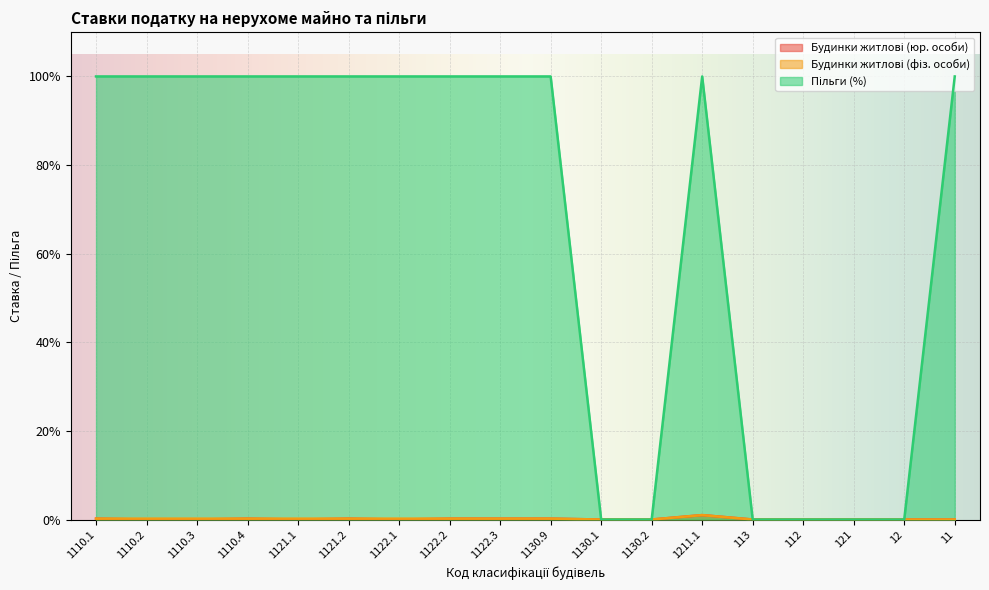

What is the difference between the maximum and minimum values in the Будинки житлові (фіз. особи) series?

1.0